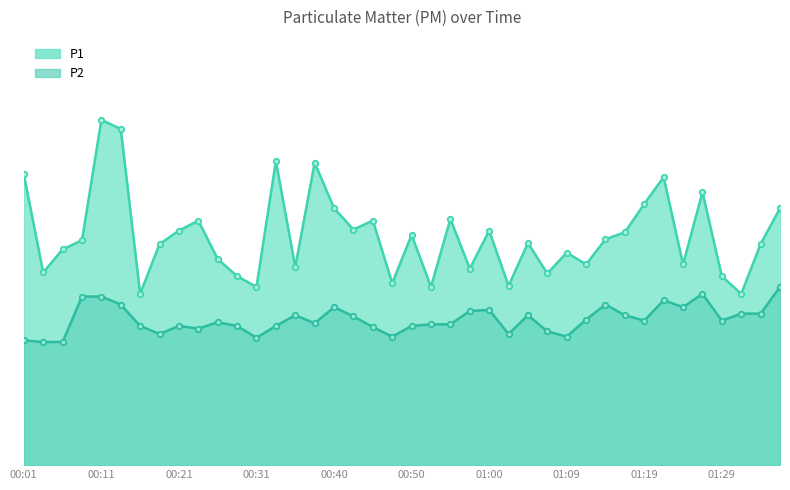

True or false: P2 has a value of 2.8 at 01:05.

True